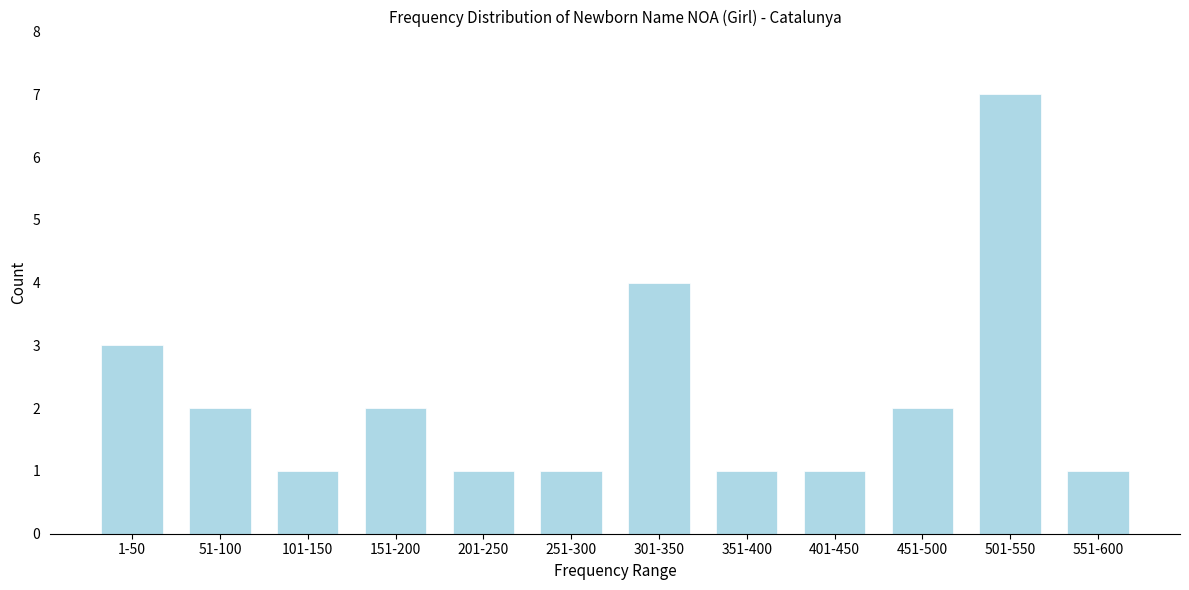

Reading left to right, extract all data points from this chart.

3	2	1	2	1	1	4	1	1	2	7	1